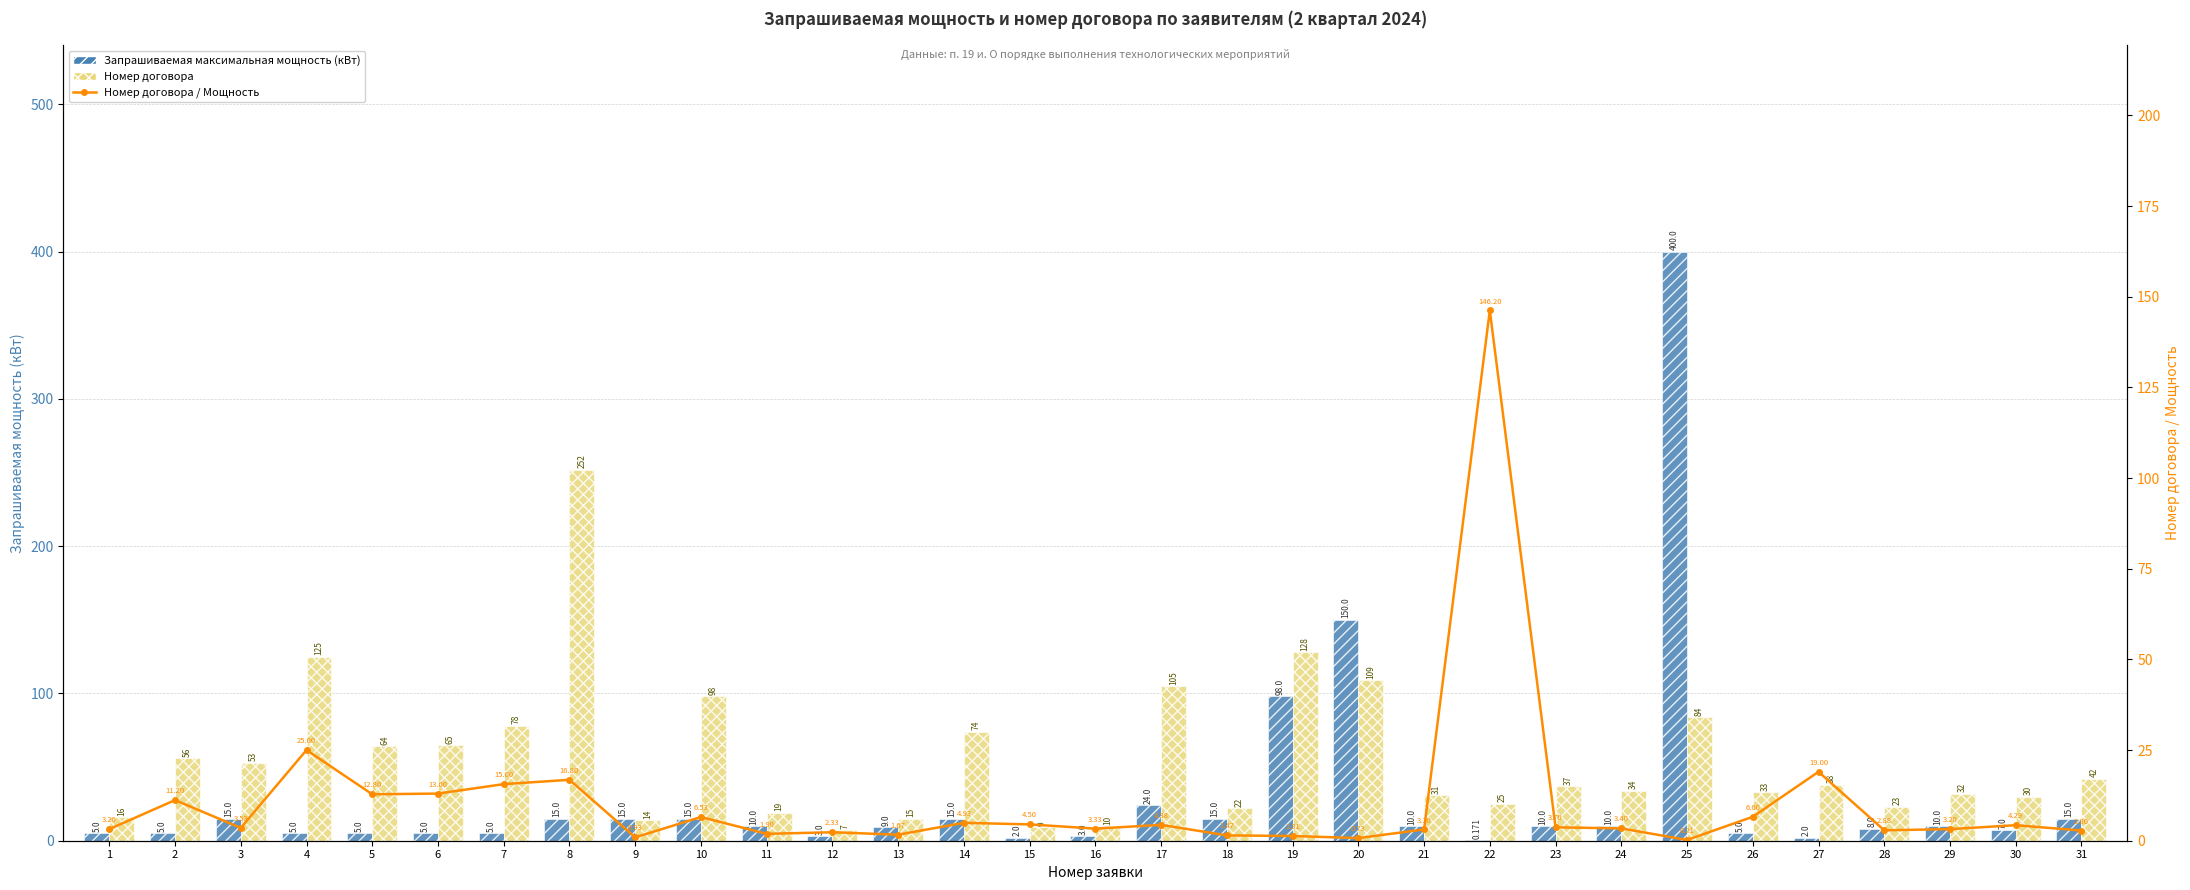

Which series has the widest spread of values?

Запрашиваемая максимальная мощность (кВт)